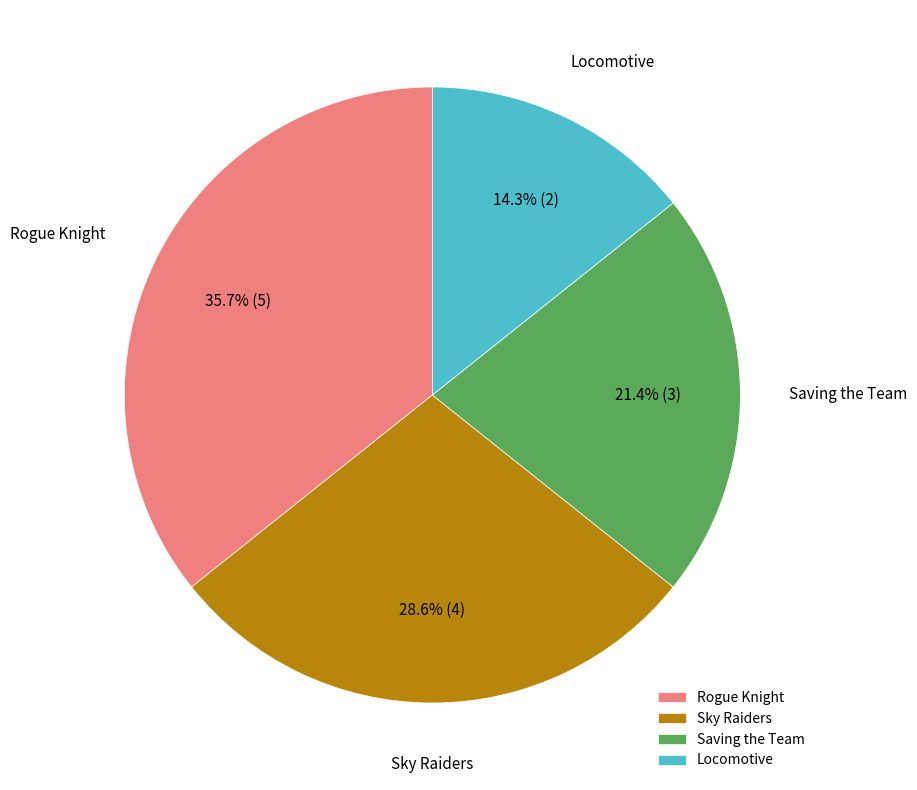

Approximately how many times larger is the value at Locomotive compared to Saving the Team?

0.7